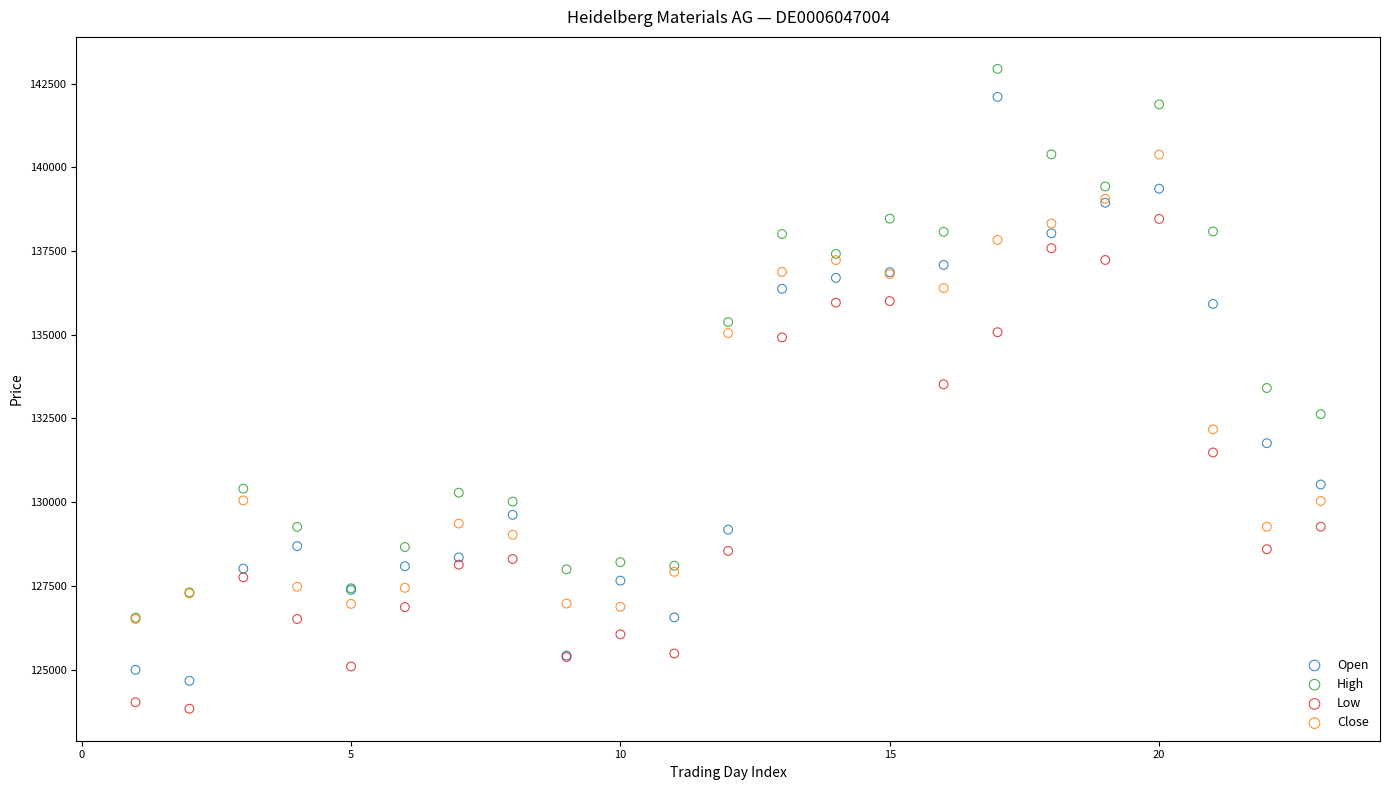

In the Low series, what Y value is closest to 131145?

131484